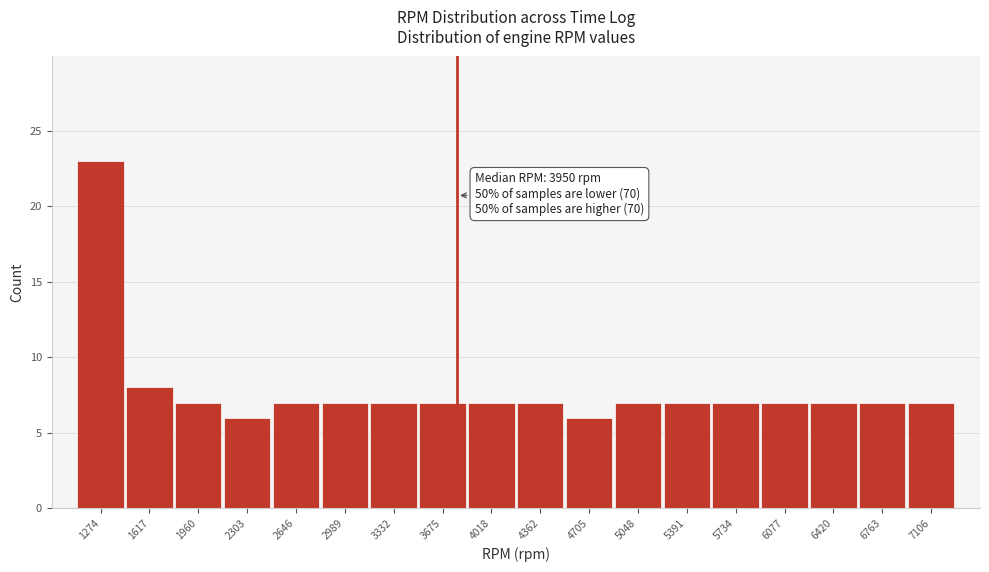

Reading left to right, list all the values displayed in this chart.

1274=23	1617=8	1960=7	2303=6	2646=7	2989=7	3332=7	3675=7	4018=7	4362=7	4705=6	5048=7	5391=7	5734=7	6077=7	6420=7	6763=7	7106=7